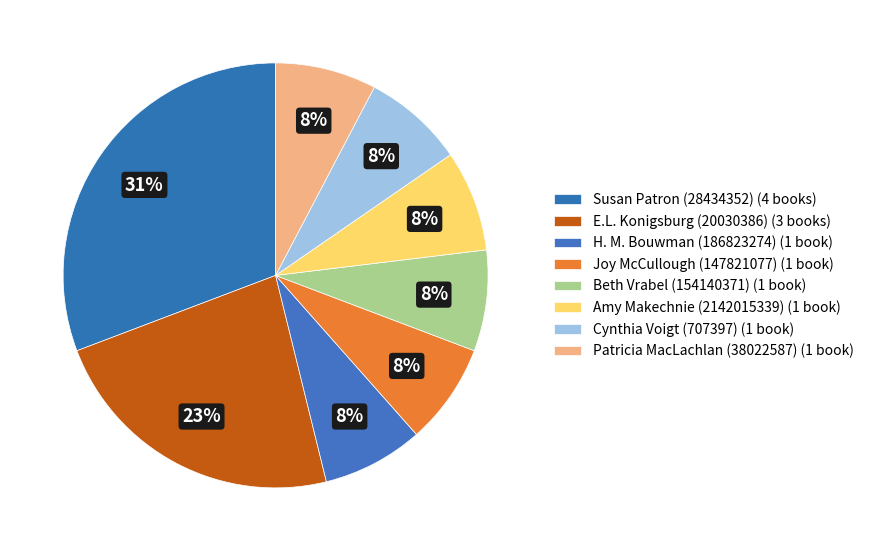

Count the number of slices in the pie.

8